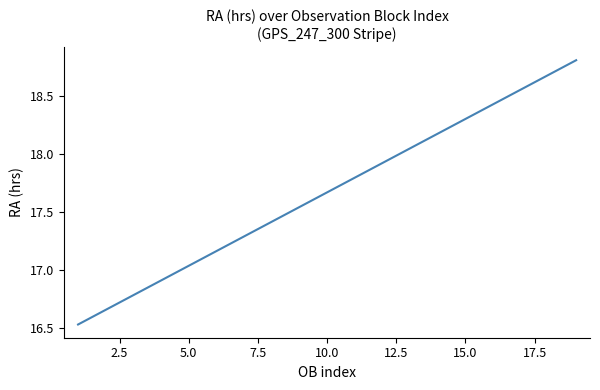

What is the maximum value shown in the chart?

18.8